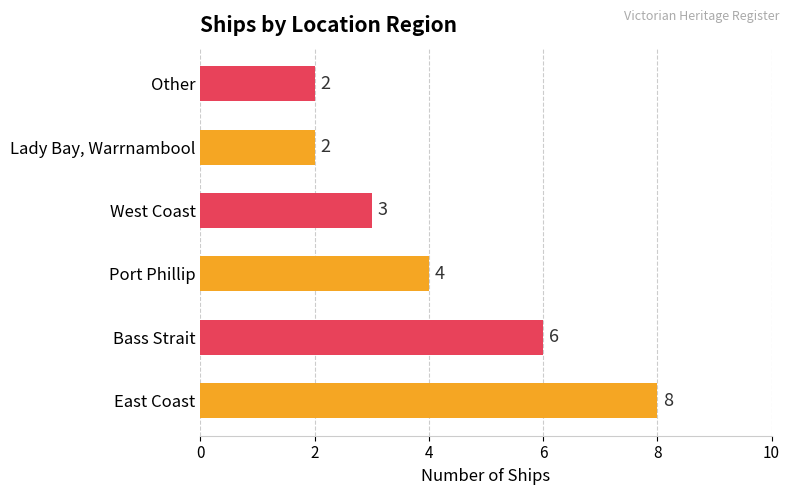

Which label corresponds to the largest value in the chart?

East Coast